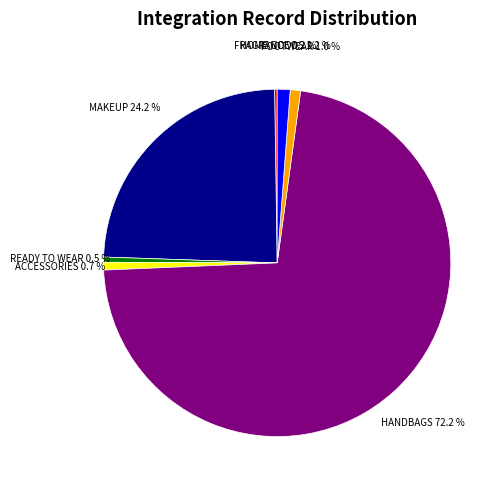

Is there a majority slice in this chart?

Yes